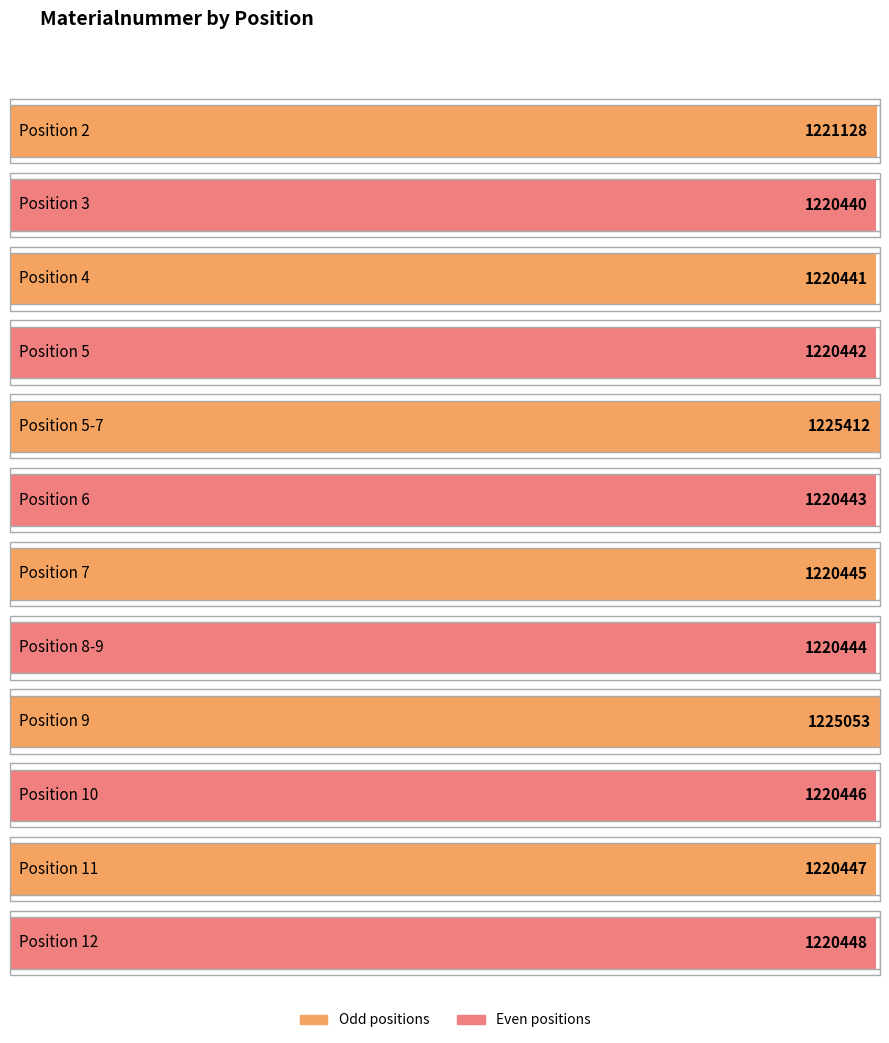

At which category does the chart reach its peak across all series?

5-7